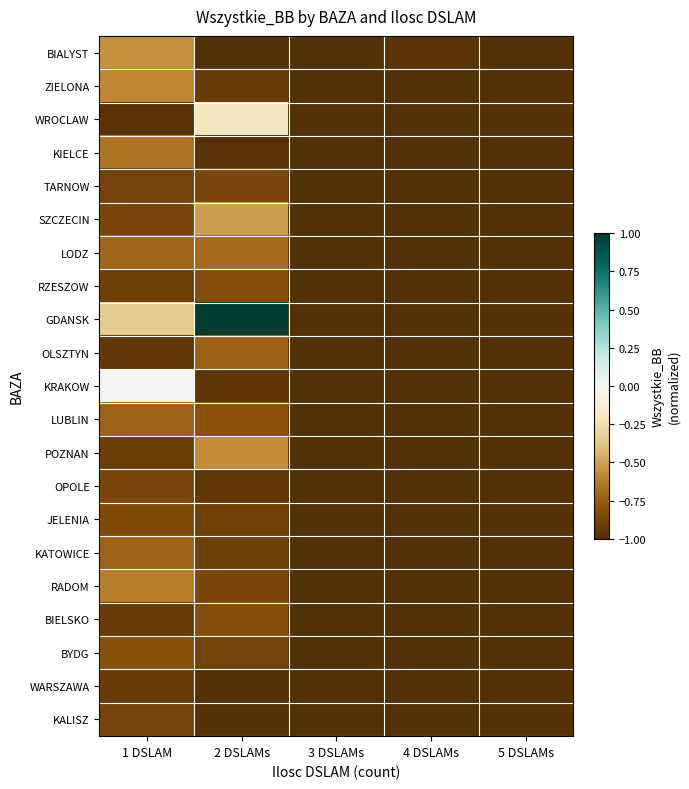

What is the spread (max minus min) of values at 2 DSLAMs?

2.0